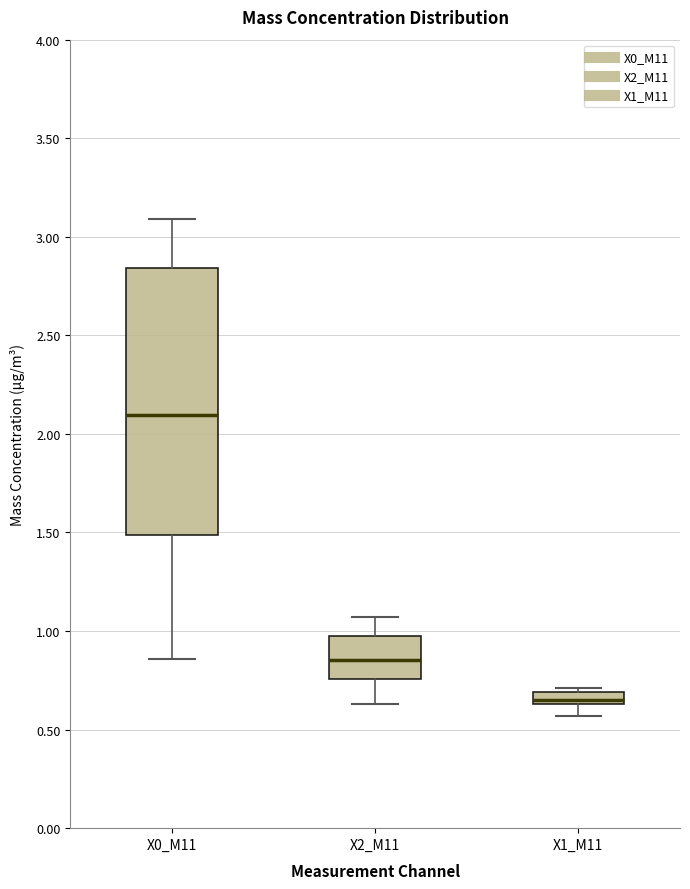

Which box is the tallest, from its lower edge to its upper edge?

X0_M11